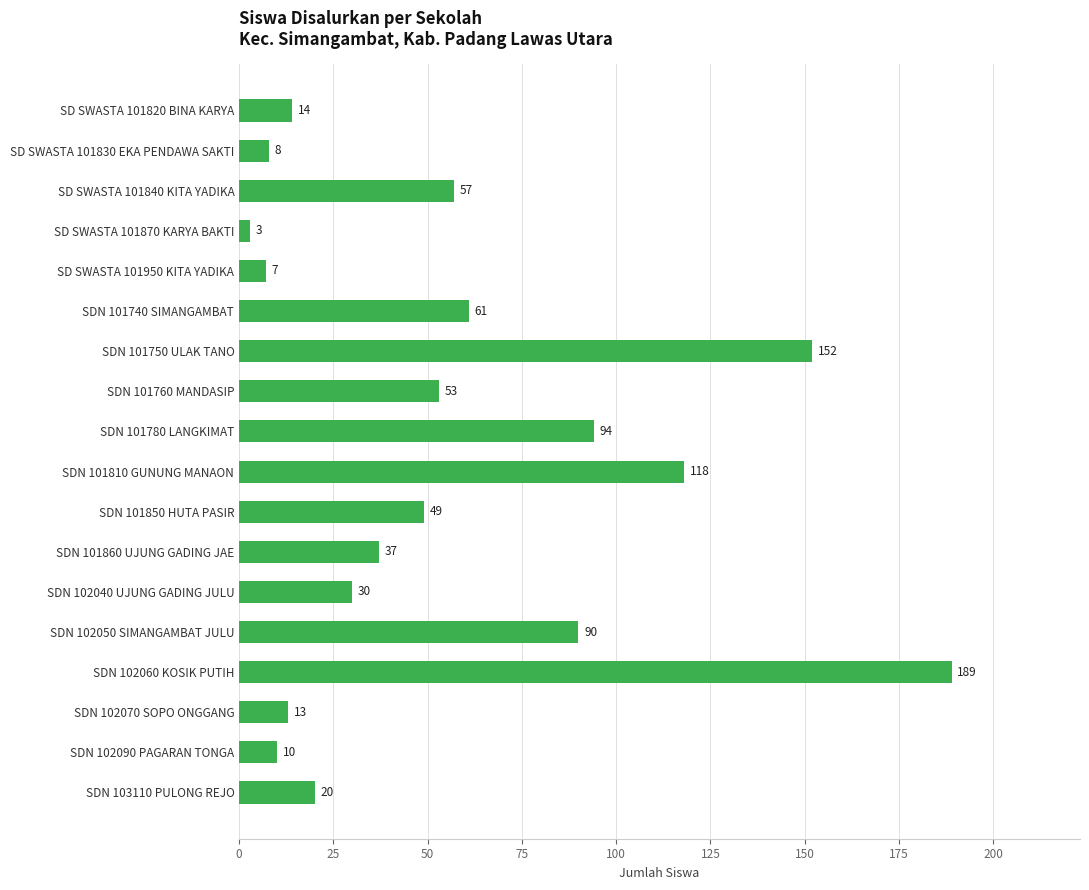

Reading top to bottom, transcribe all the data shown in this chart.

SD SWASTA 101820 BINA KARYA=14	SD SWASTA 101830 EKA PENDAWA SAKTI=8	SD SWASTA 101840 KITA YADIKA=57	SD SWASTA 101870 KARYA BAKTI=3	SD SWASTA 101950 KITA YADIKA=7	SDN 101740 SIMANGAMBAT=61	SDN 101750 ULAK TANO=152	SDN 101760 MANDASIP=53	SDN 101780 LANGKIMAT=94	SDN 101810 GUNUNG MANAON=118	SDN 101850 HUTA PASIR=49	SDN 101860 UJUNG GADING JAE=37	SDN 102040 UJUNG GADING JULU=30	SDN 102050 SIMANGAMBAT JULU=90	SDN 102060 KOSIK PUTIH=189	SDN 102070 SOPO ONGGANG=13	SDN 102090 PAGARAN TONGA=10	SDN 103110 PULONG REJO=20